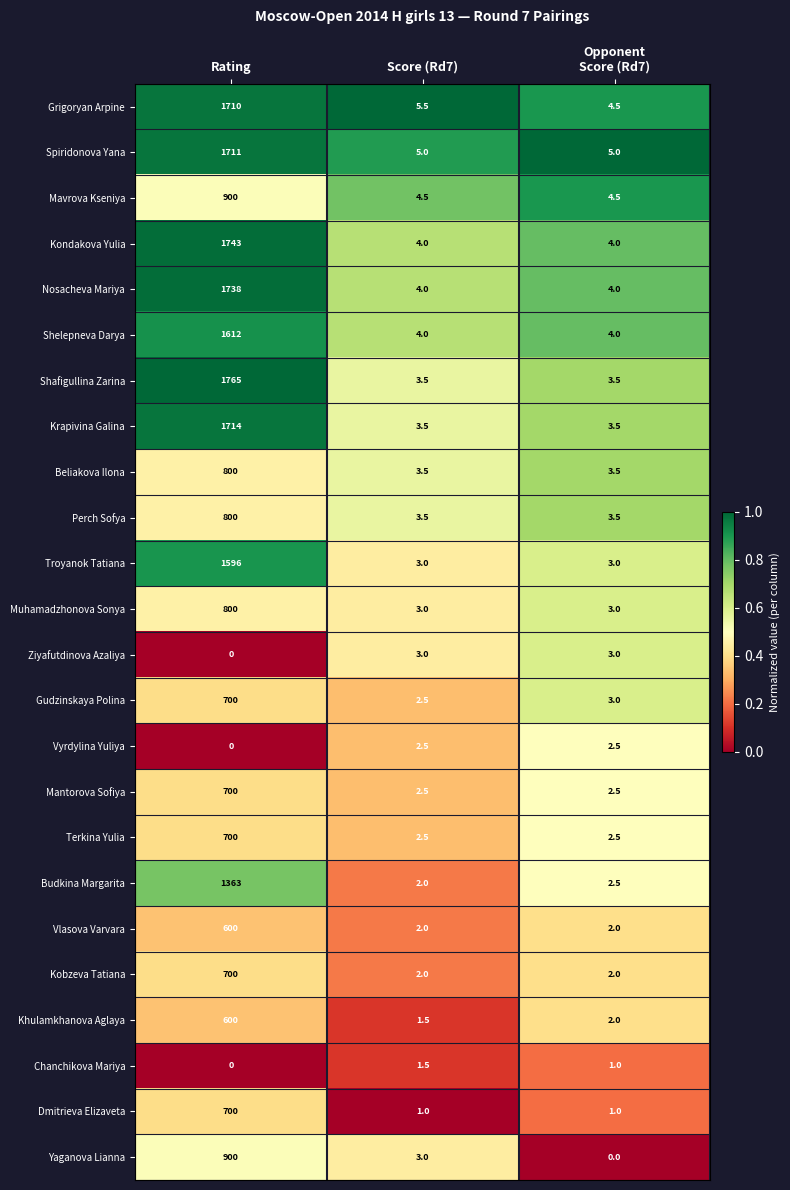

The Yaganova Lianna series shows 516.2 at Rating. True or false?

False